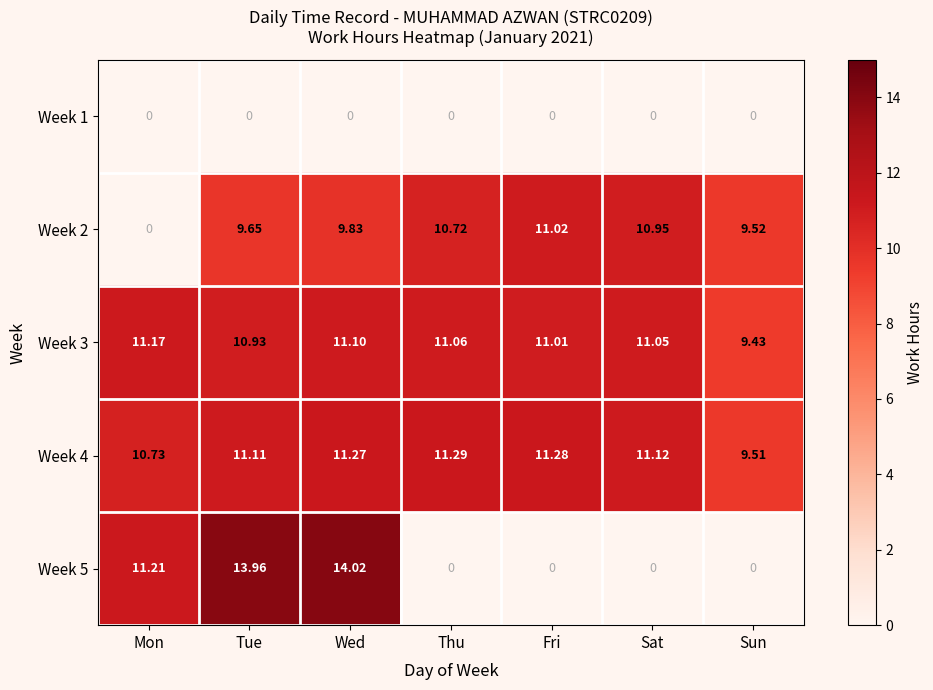

How many data points in Week 3 are less than 11?

2